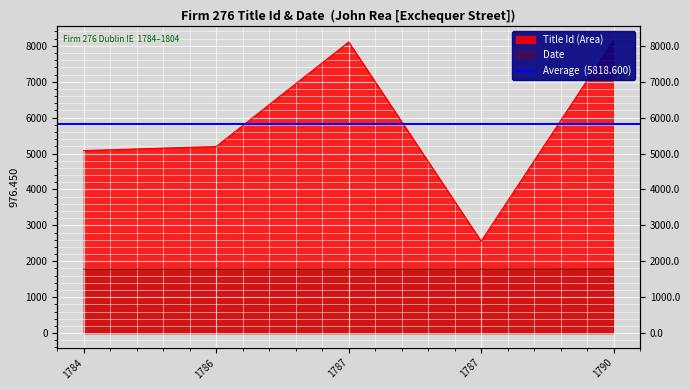

Rank the series by their maximum value, from lowest to highest.

Date, Title Id (Area)